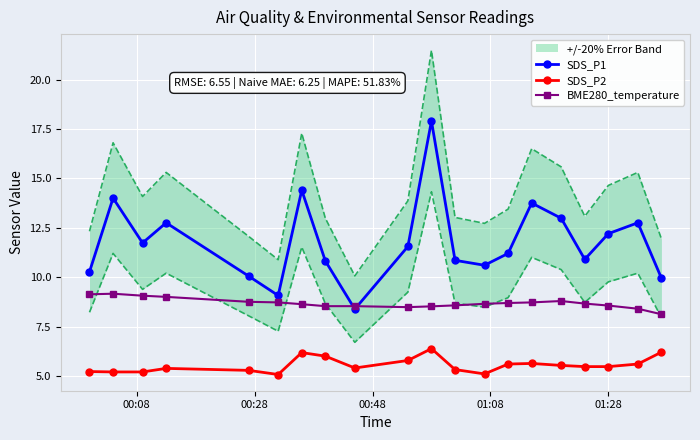

In SDS_P1, how many points are lower than both neighbors (excluding endpoints)?

5